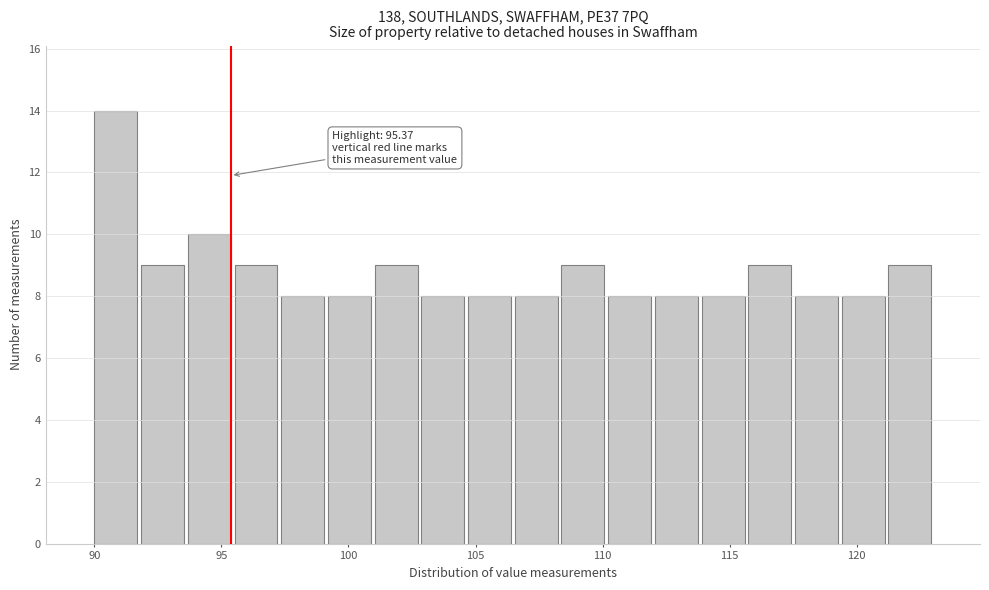

Read against the x-axis, roughly where is the centre of the tallest bar?

91.0